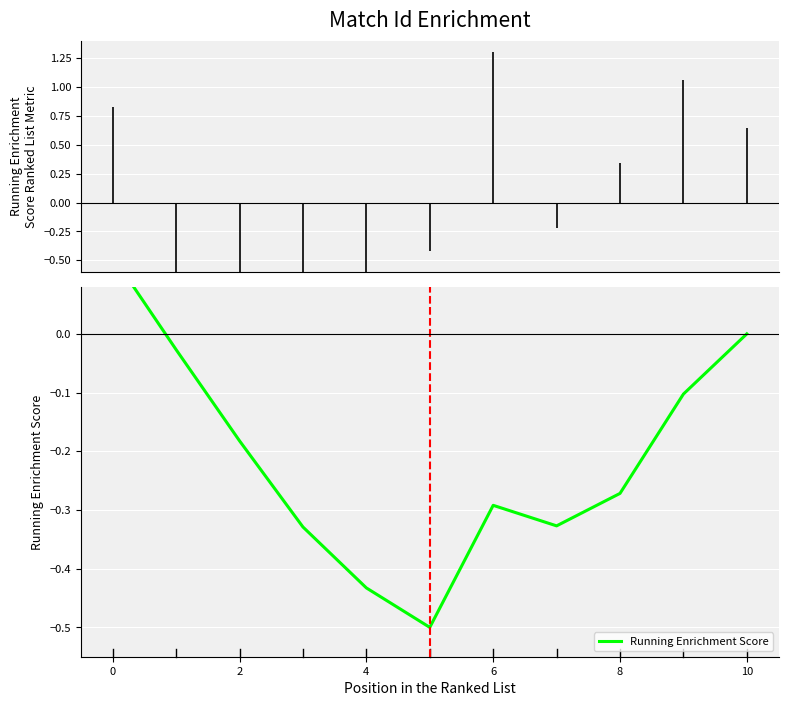

Count the number of values greater than 0.

2